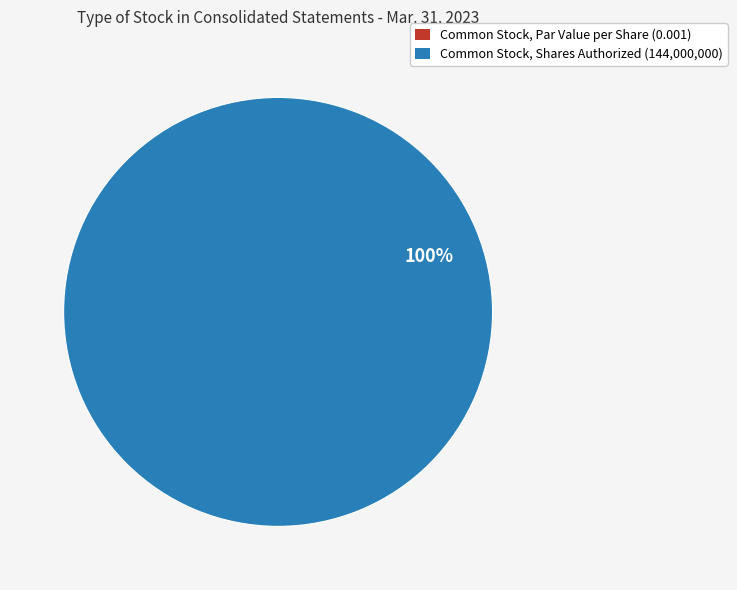

Which slice represents more than half of the pie?

Common Stock, Shares Authorized (144,000,000)